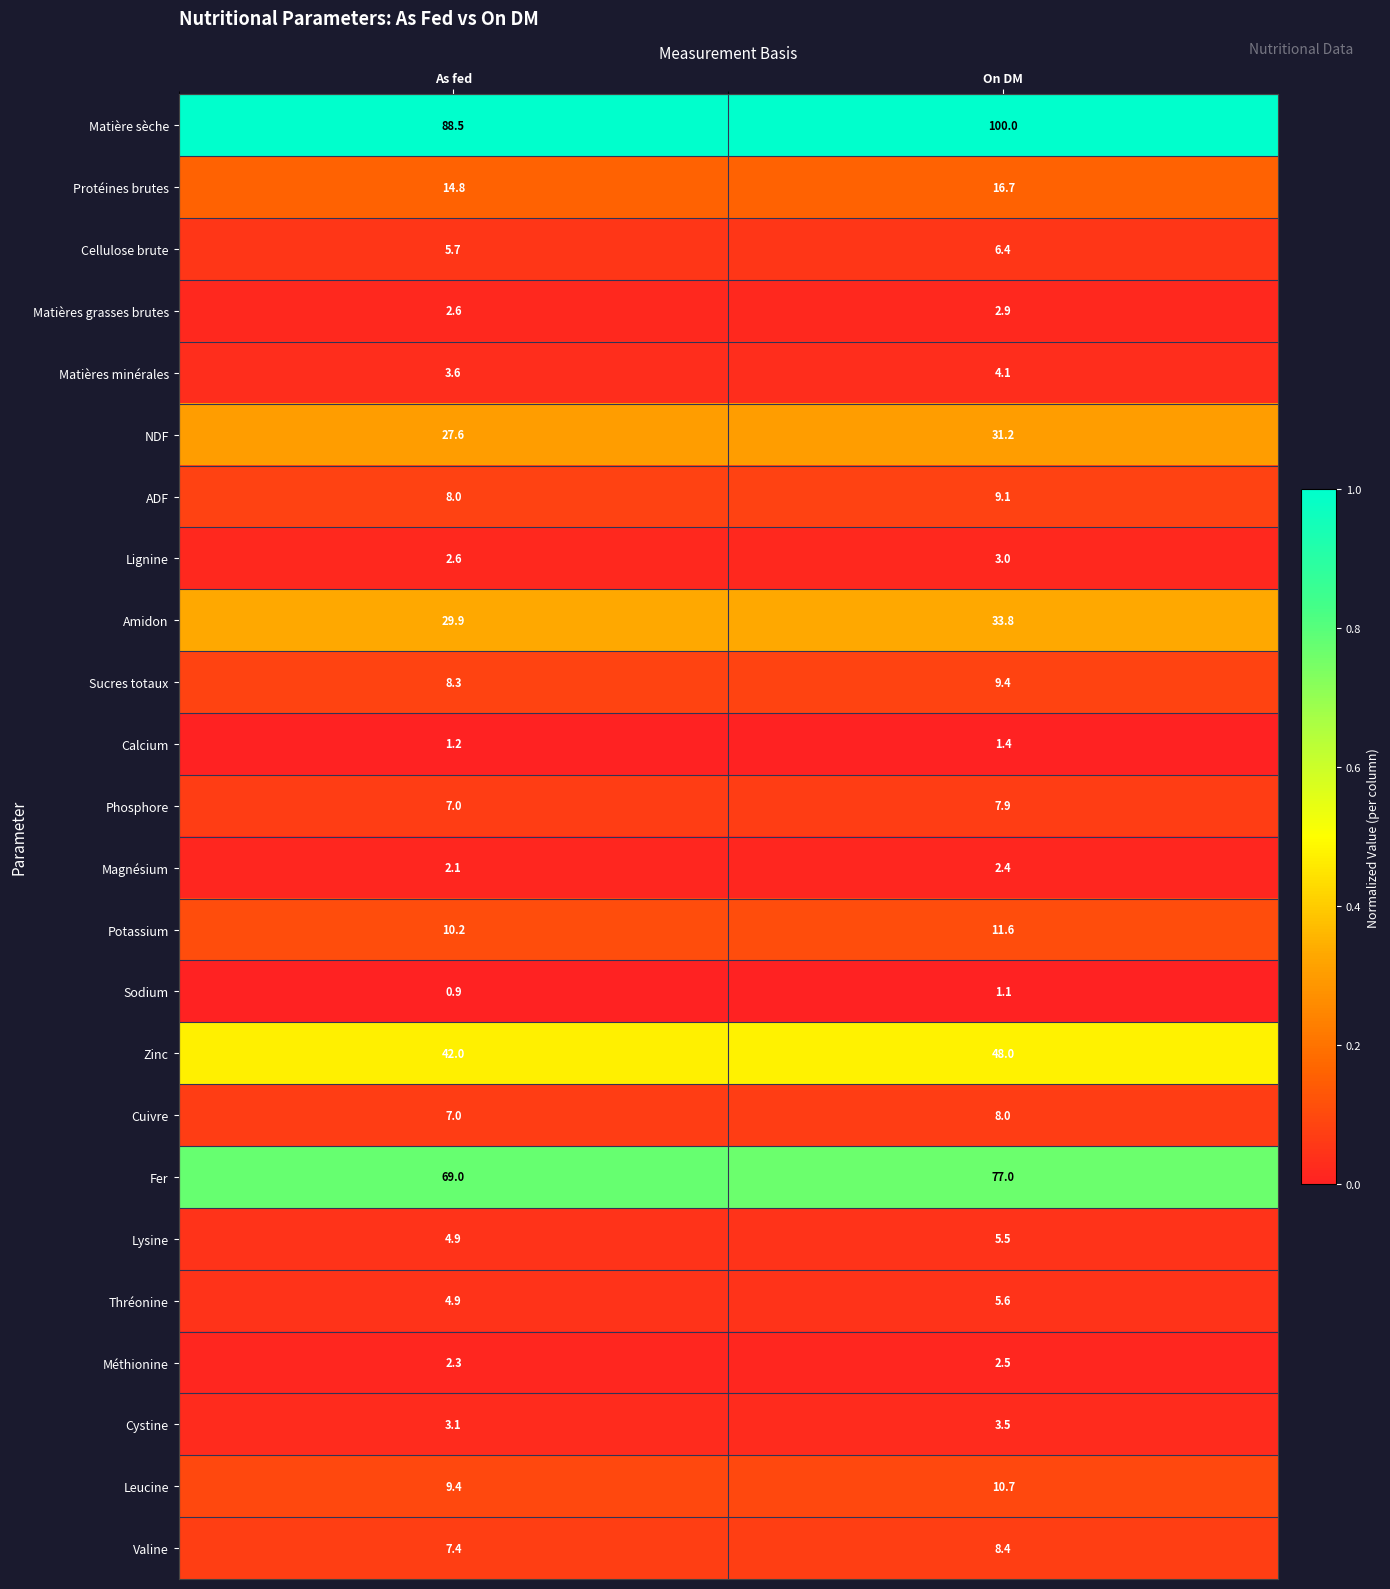

What is the total value across all series at As fed?

363.0